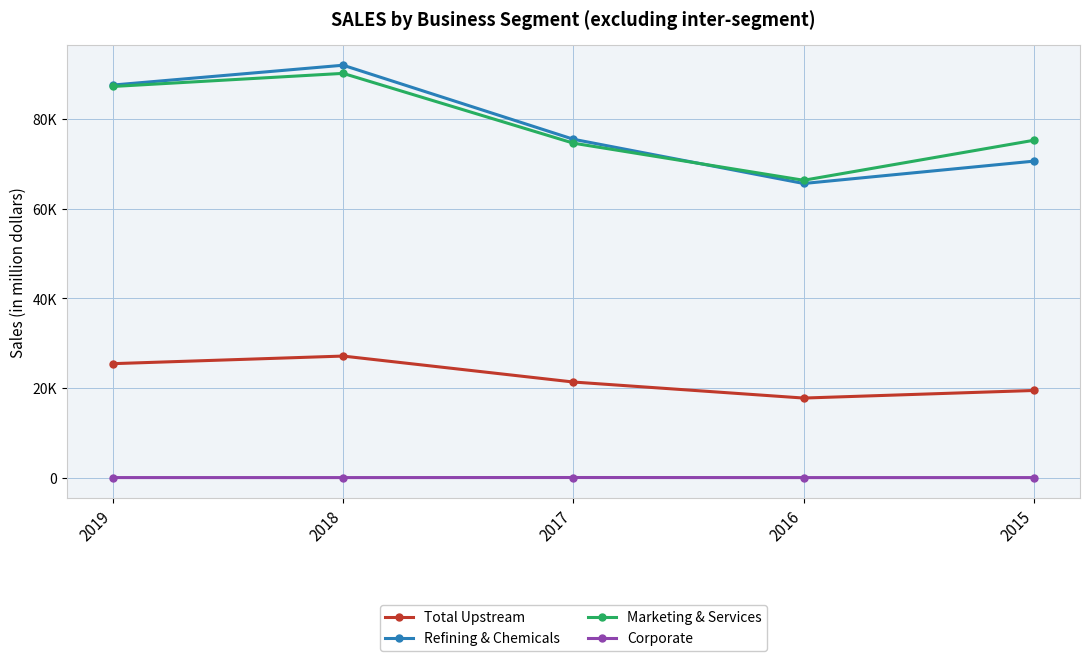

Which series has the largest total across all categories?

Marketing & Services